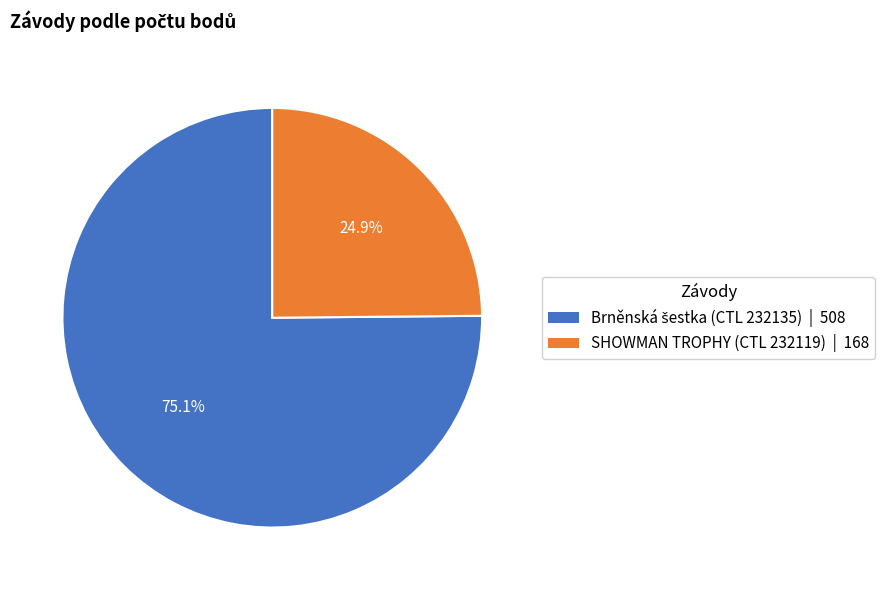

Which slice is the smallest?

SHOWMAN TROPHY (CTL 232119)